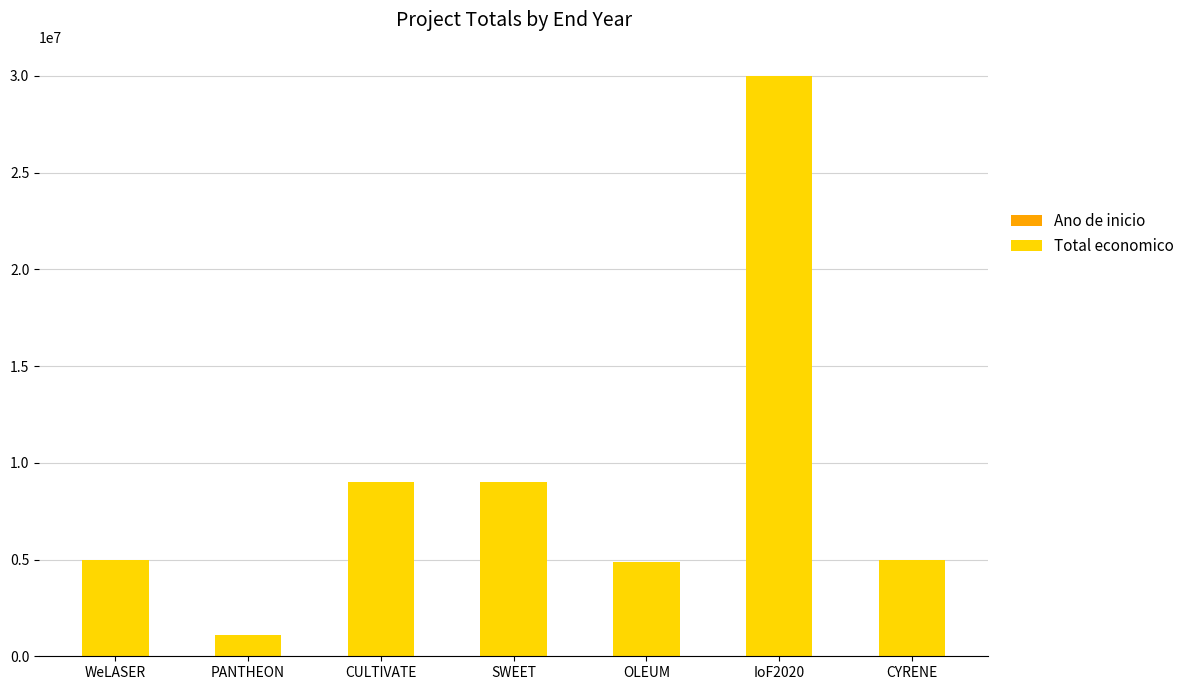

At which category is the sum across all series the highest?

IoF2020